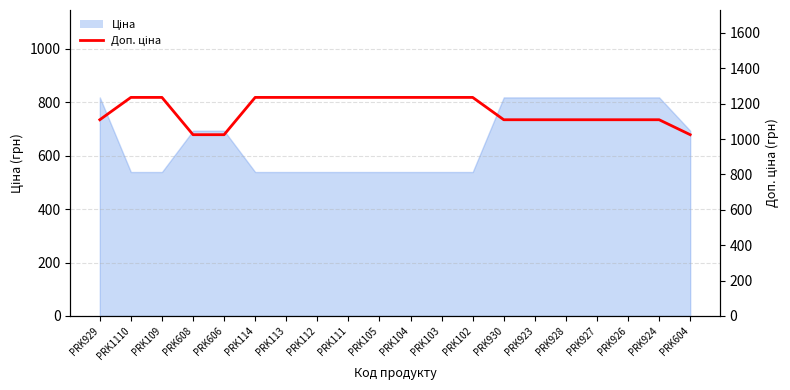

How many data points are less than 1235?

10